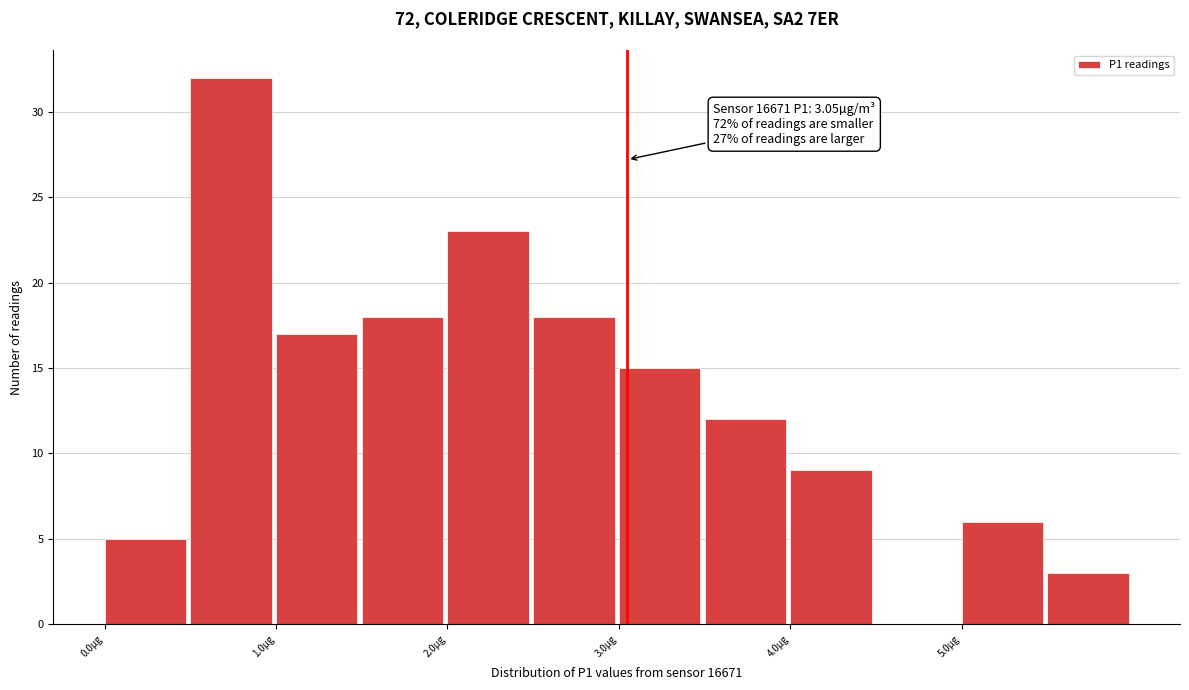

Which range on the x-axis has the tallest bar?

0.5 to 1.0